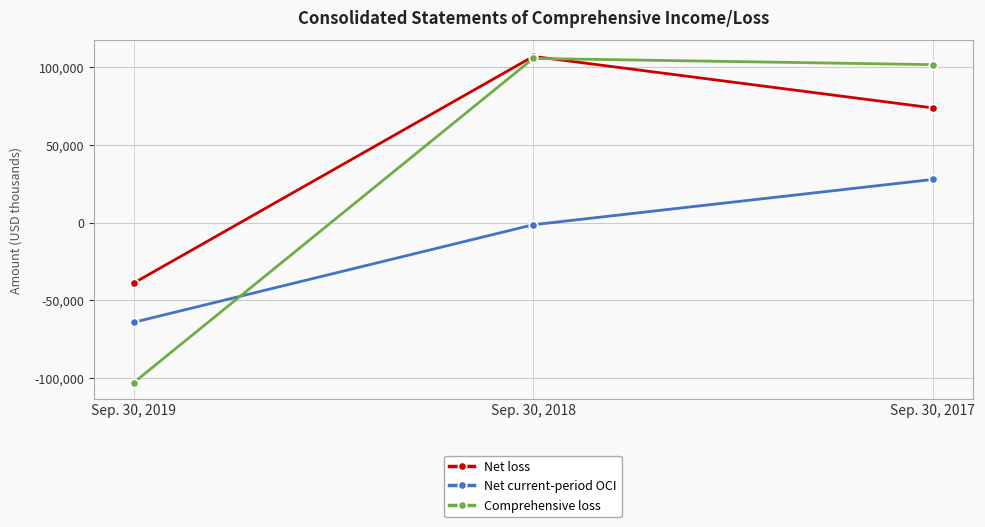

Reading right to left, list all the values displayed in this chart.

Net loss: Sep. 30, 2017=73933	Sep. 30, 2018=107111	Sep. 30, 2019=-38889
Net current-period OCI: Sep. 30, 2017=27872	Sep. 30, 2018=-1298	Sep. 30, 2019=-64155
Comprehensive loss: Sep. 30, 2017=101805	Sep. 30, 2018=105813	Sep. 30, 2019=-103044